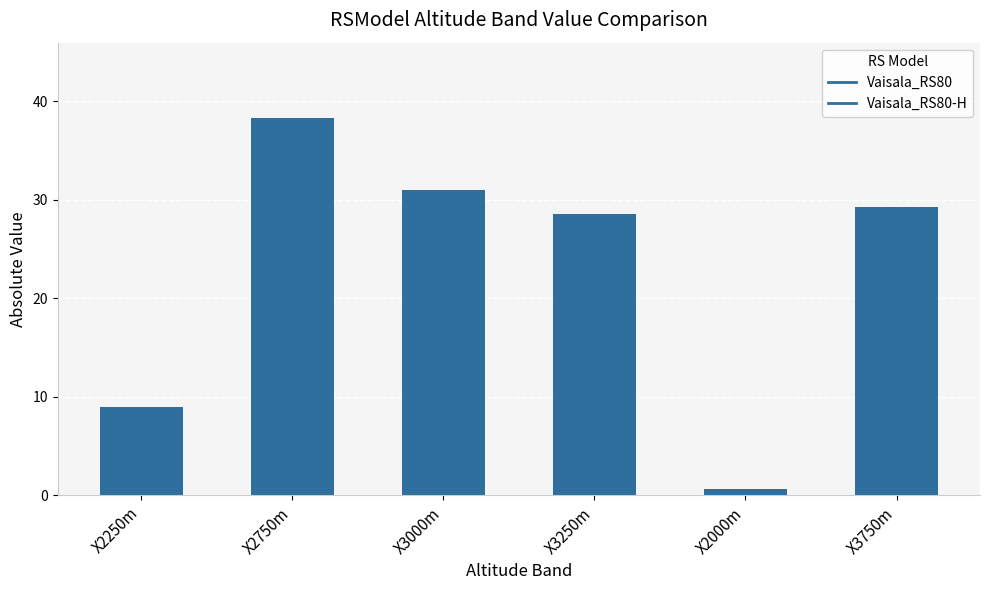

The chart shows a value of 31.0 at X3000m. True or false?

True